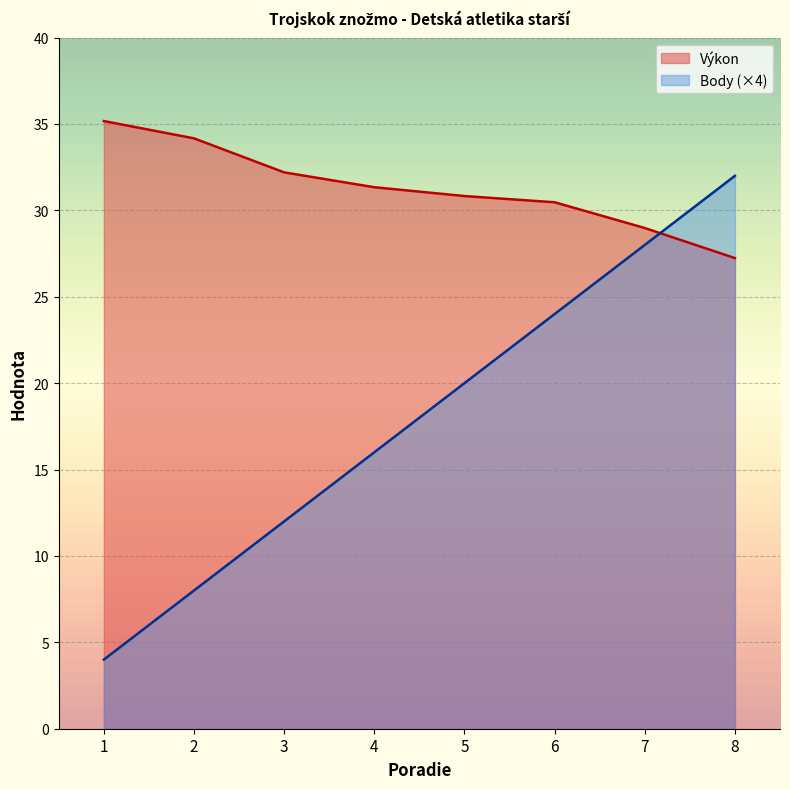

How many data points does each series have?

8